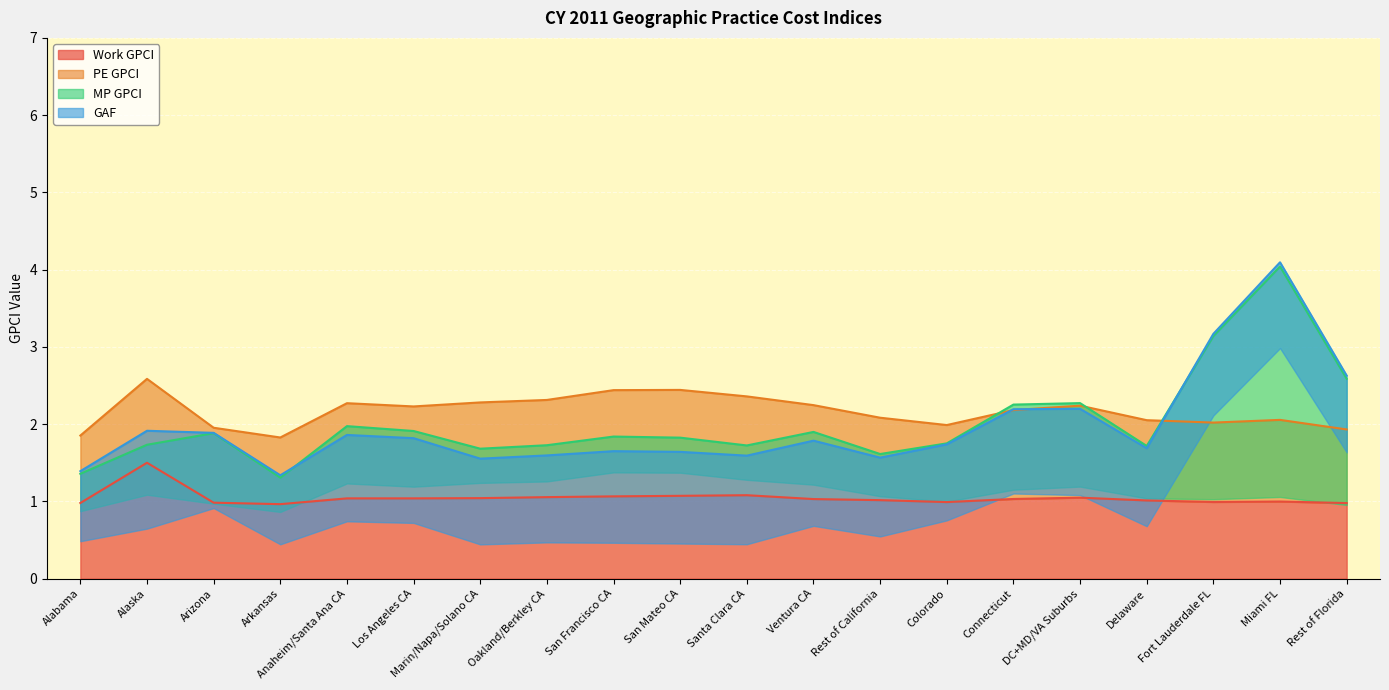

The MP GPCI series shows 2.4 at Colorado. True or false?

False